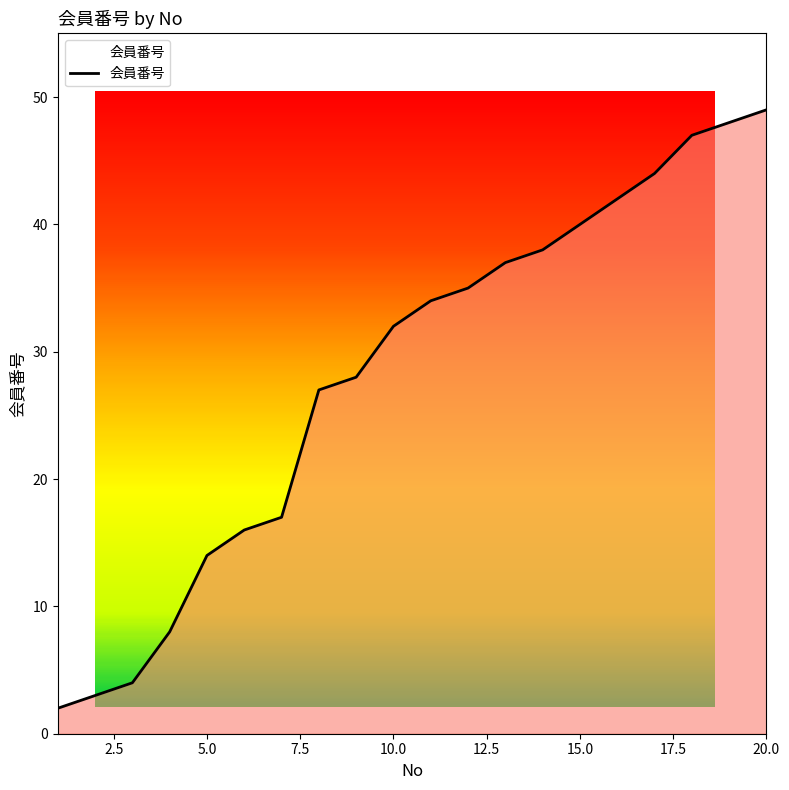

Reading right to left, list all the values displayed in this chart.

20=49	19=48	18=47	17=44	16=42	15=40	14=38	13=37	12=35	11=34	10=32	9=28	8=27	7=17	6=16	5=14	4=8	3=4	2=3	1=2